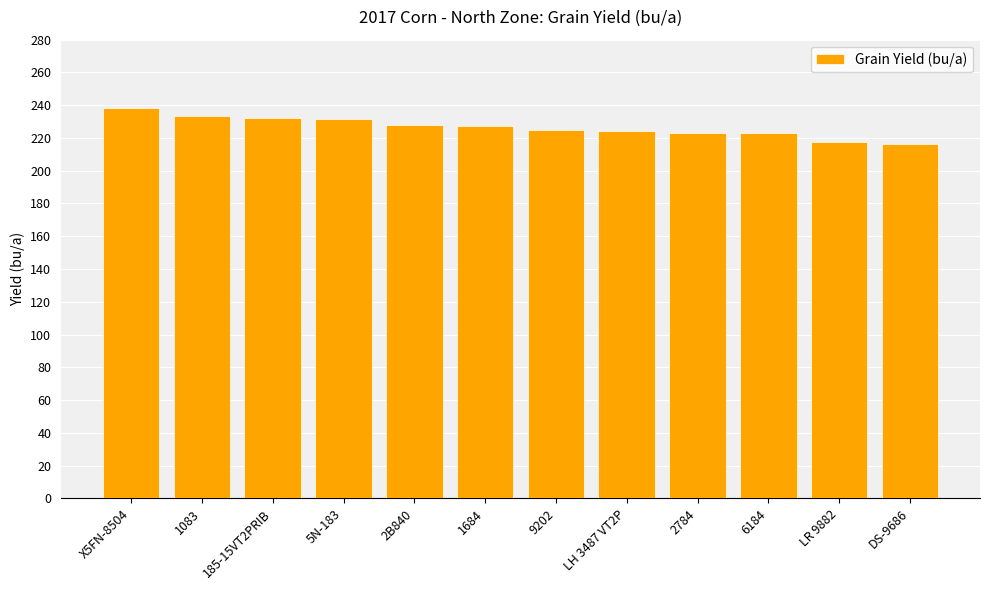

What position from the left is X5FN-8504?

1